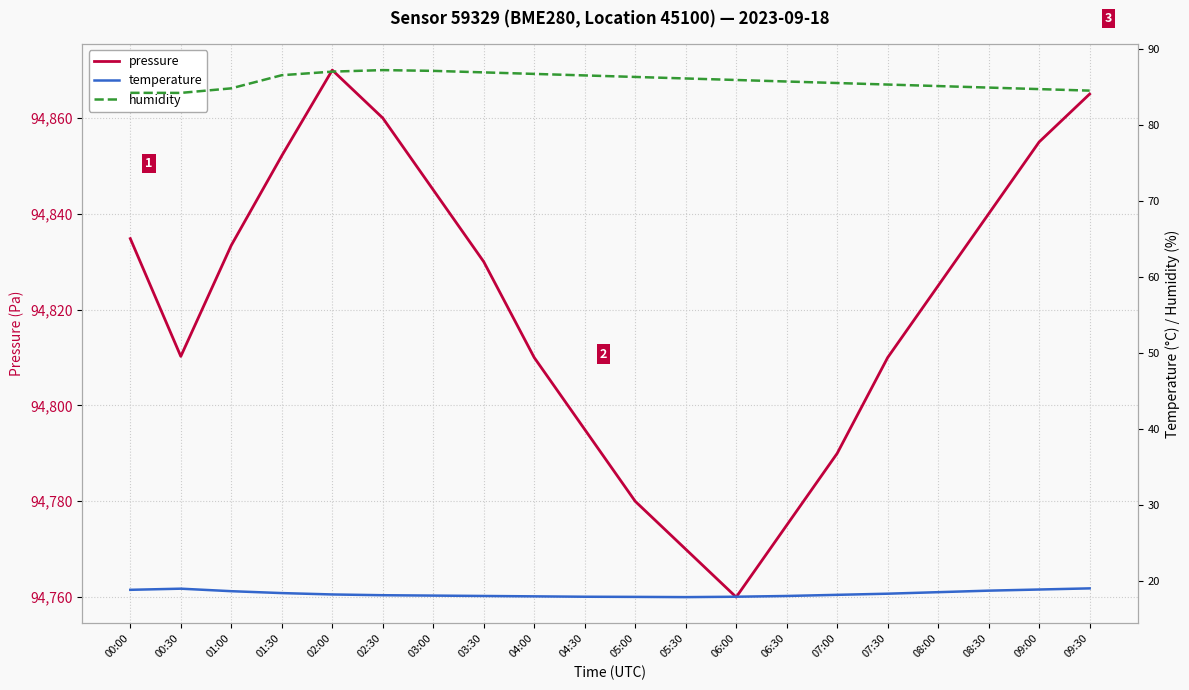

True or false: temperature has a value of 17.9 at 05:00.

True